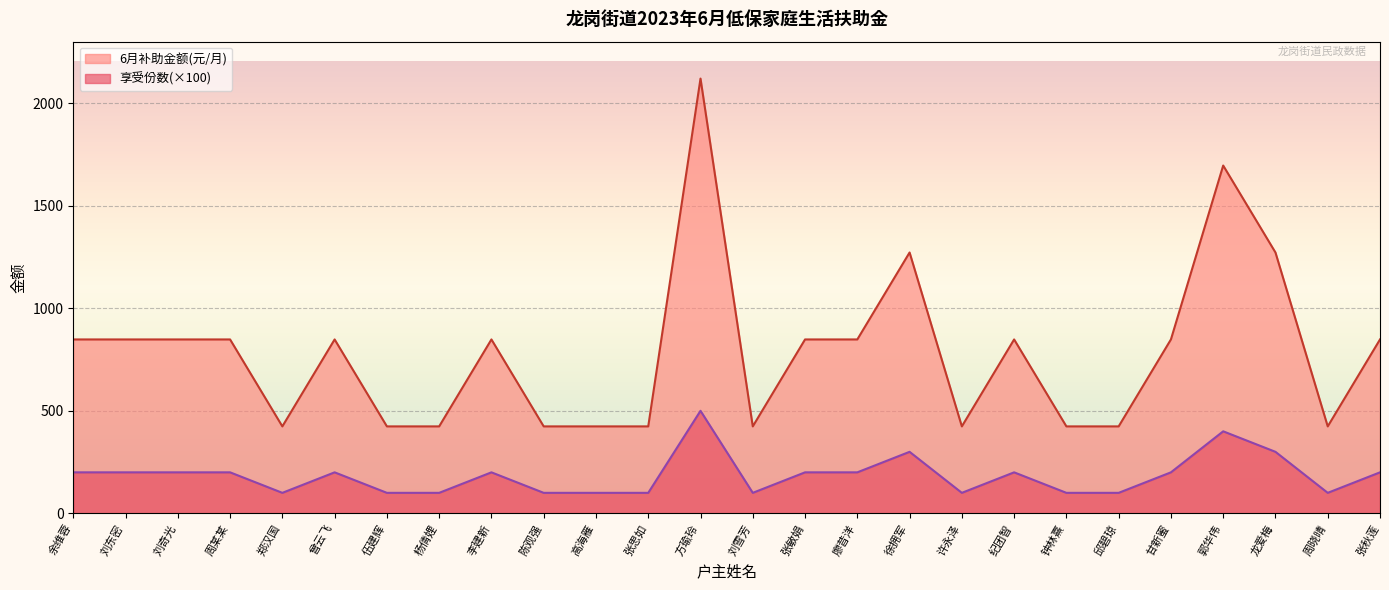

What is the sum of all 6月补助金额(元/月) values?

20352